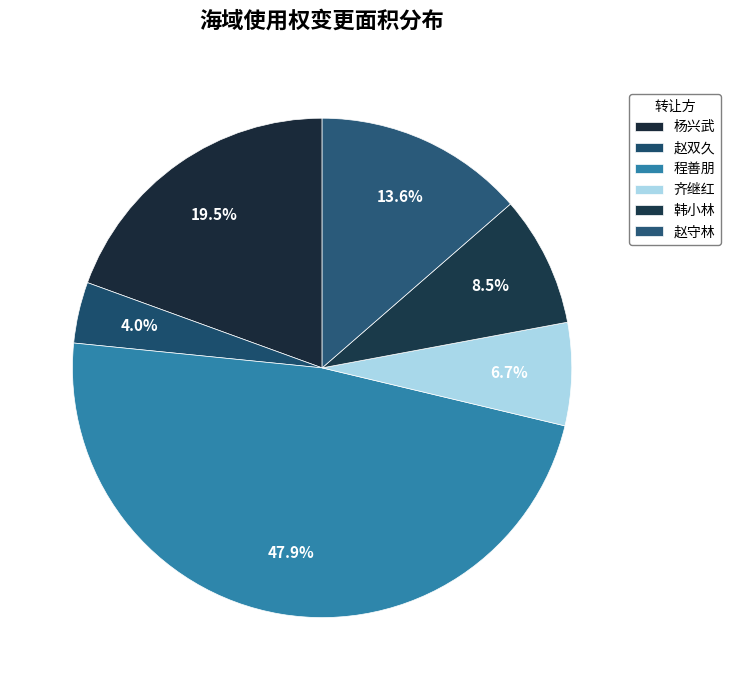

Is there any slice that represents more than half of the pie?

No